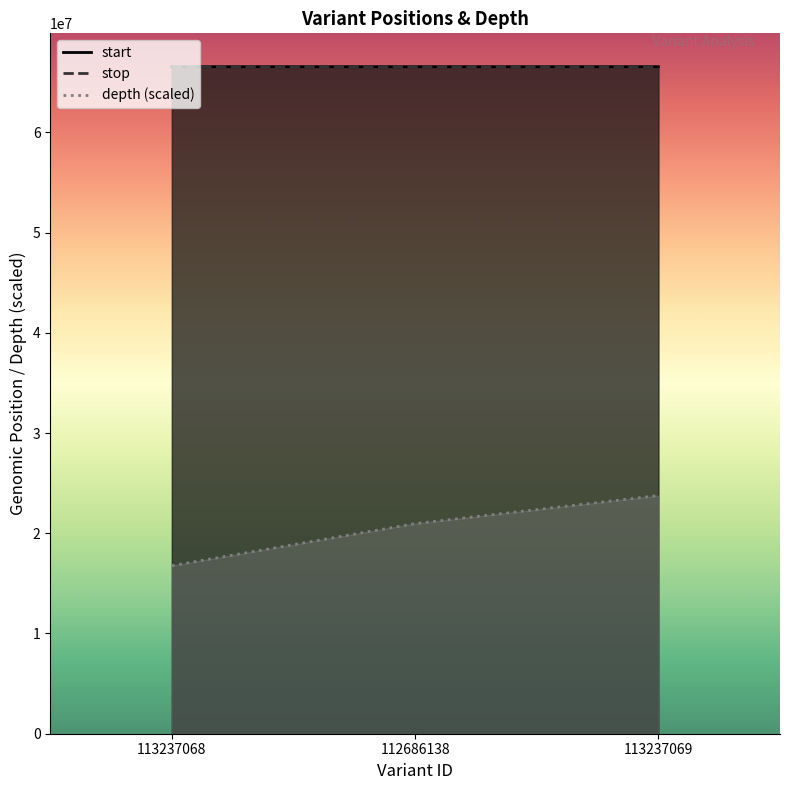

What is the sum of all depth values?

61492755.3